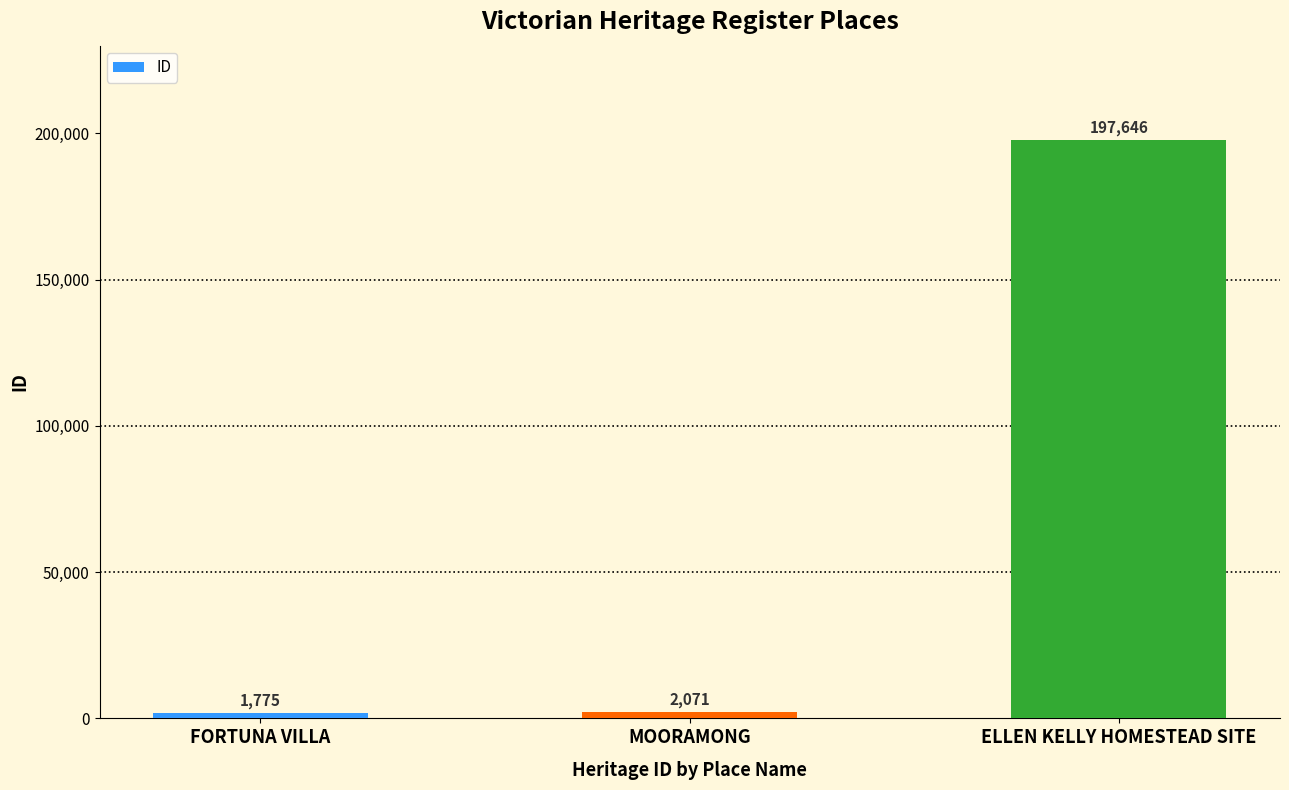

What is the minimum value shown in the chart?

1775